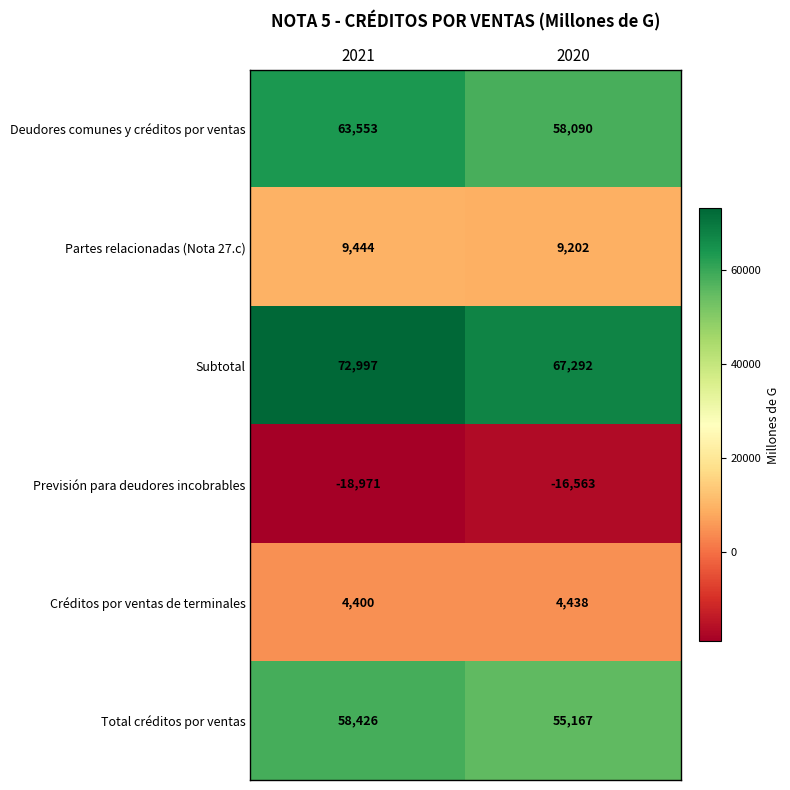

At which category is the sum across all series the highest?

2021